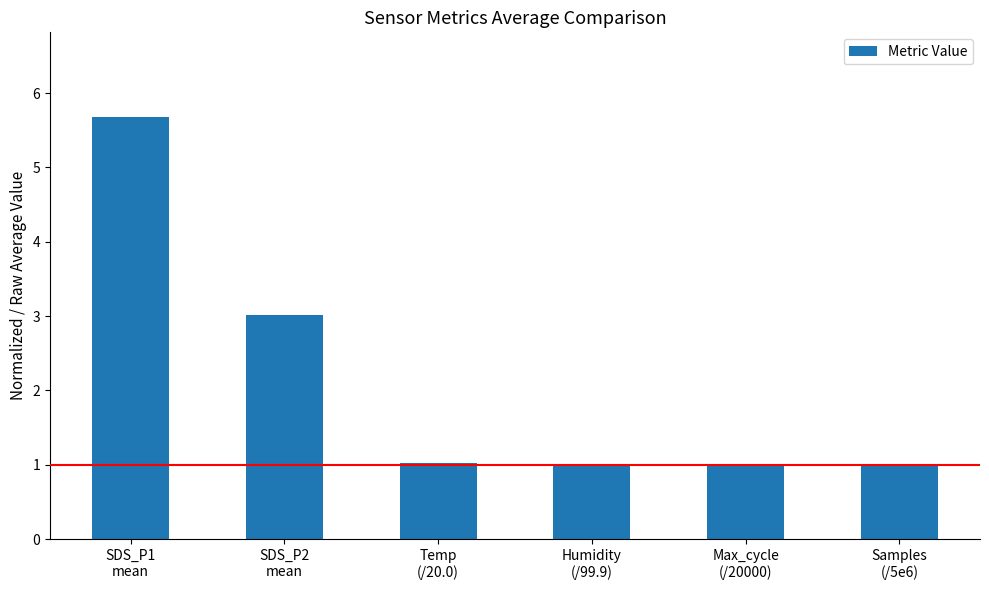

What is the difference between the second highest and second lowest values?

2.0